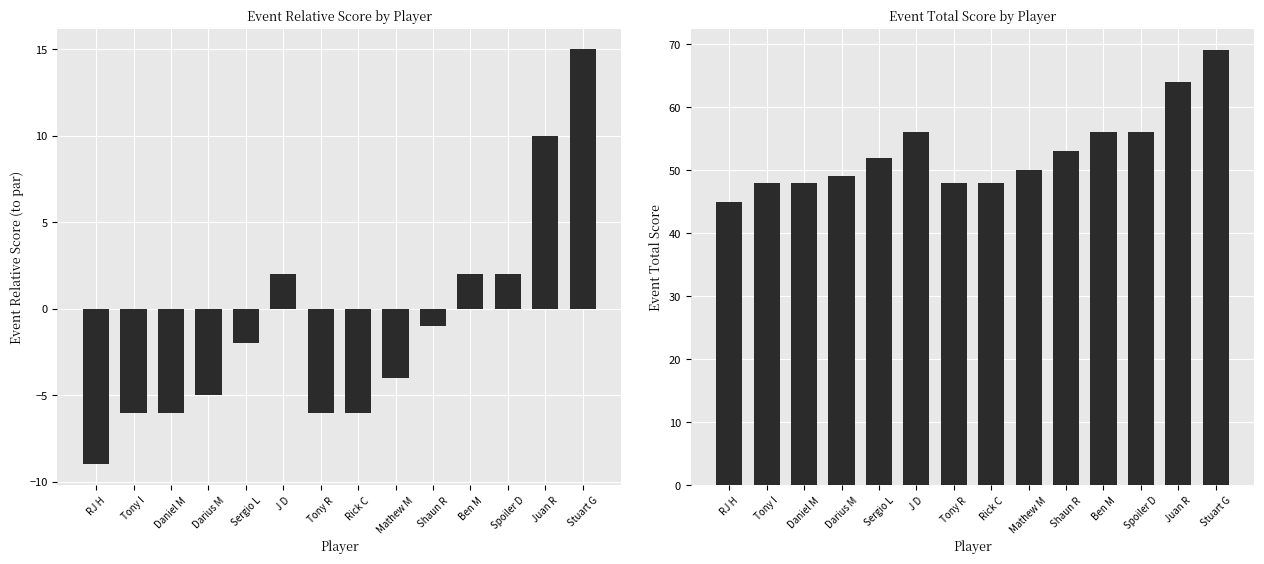

What is the difference between the event_relative_score values at Darius M and Mathew M?

1